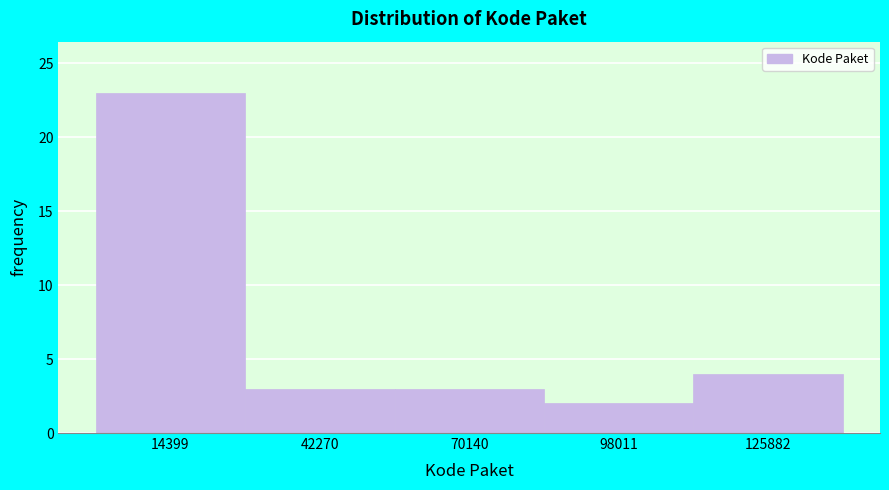

How tall is the bar that spans 110000 to 140000 on the x-axis? Neither the bar edges nor the heights are printed on the chart, so give them approximately, as read against the axes.

4